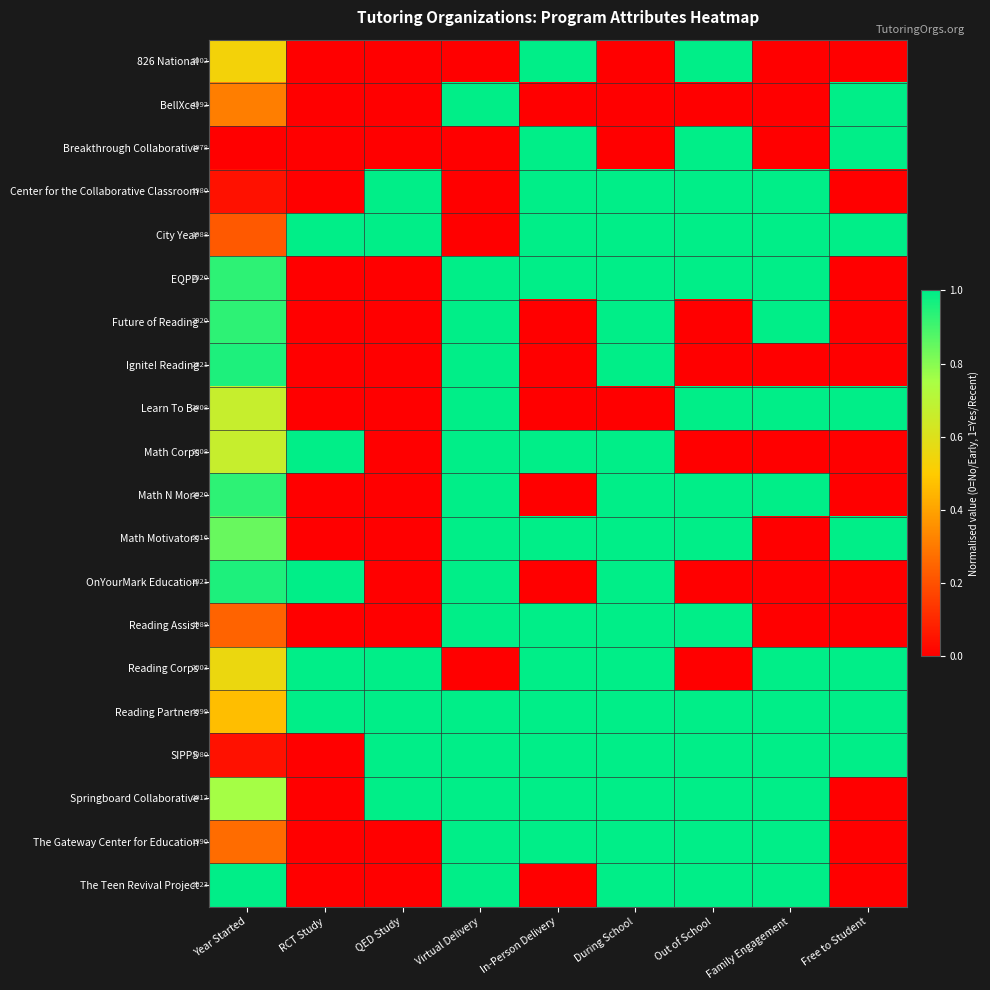

True or false: The Gateway Center for Education has a value of 1990 at Year Started.

True